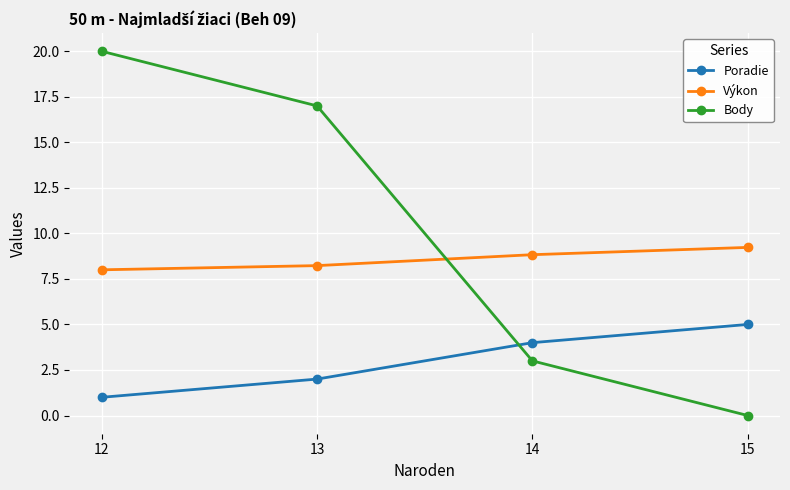

Reading right to left, what are all the values shown in this chart?

Poradie: 15=5.0	14=4.0	13=2.0	12=1.0
Výkon: 15=9.2	14=8.8	13=8.2	12=8.0
Body: 15=0.0	14=3.0	13=17.0	12=20.0